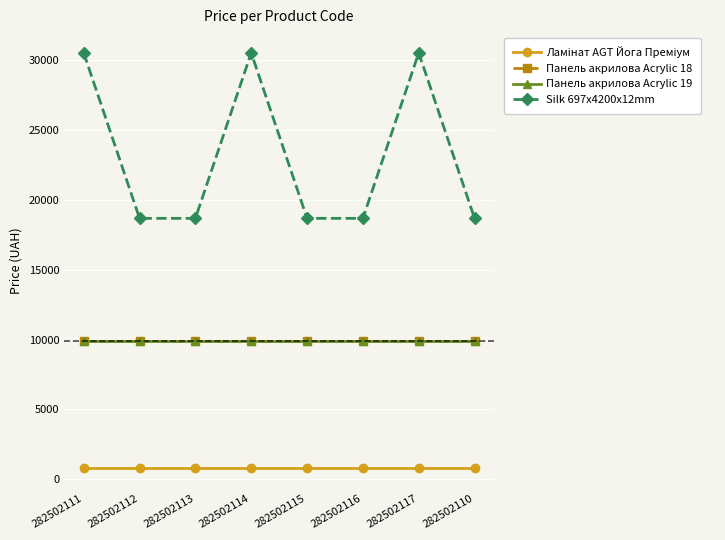

True or false: Панель акрилова Acrylic 19 and Панель акрилова Acrylic 18 intersect in this chart.

False